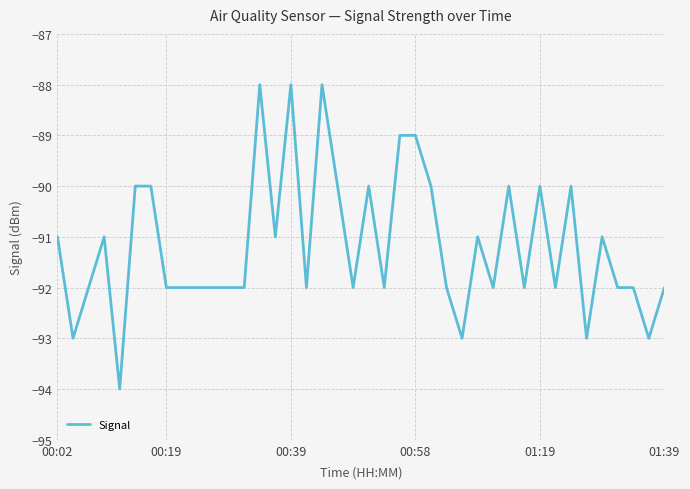

What is the difference between the maximum and minimum values?

6